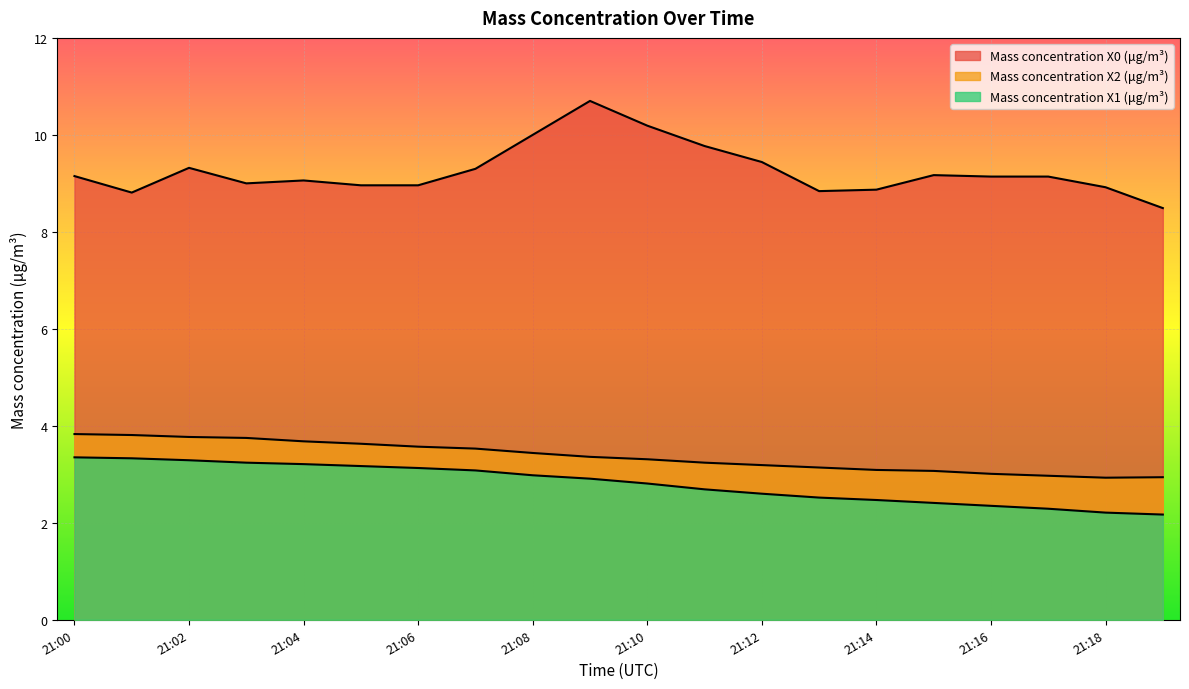

The value of Mass concentration X1 (μg/m³) at 21:10 is 0.6. True or false?

False